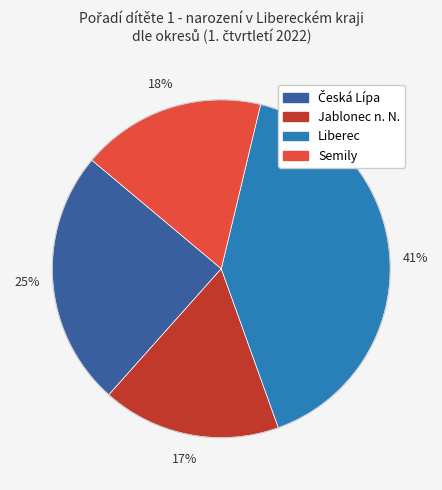

Does any single category account for the majority?

No